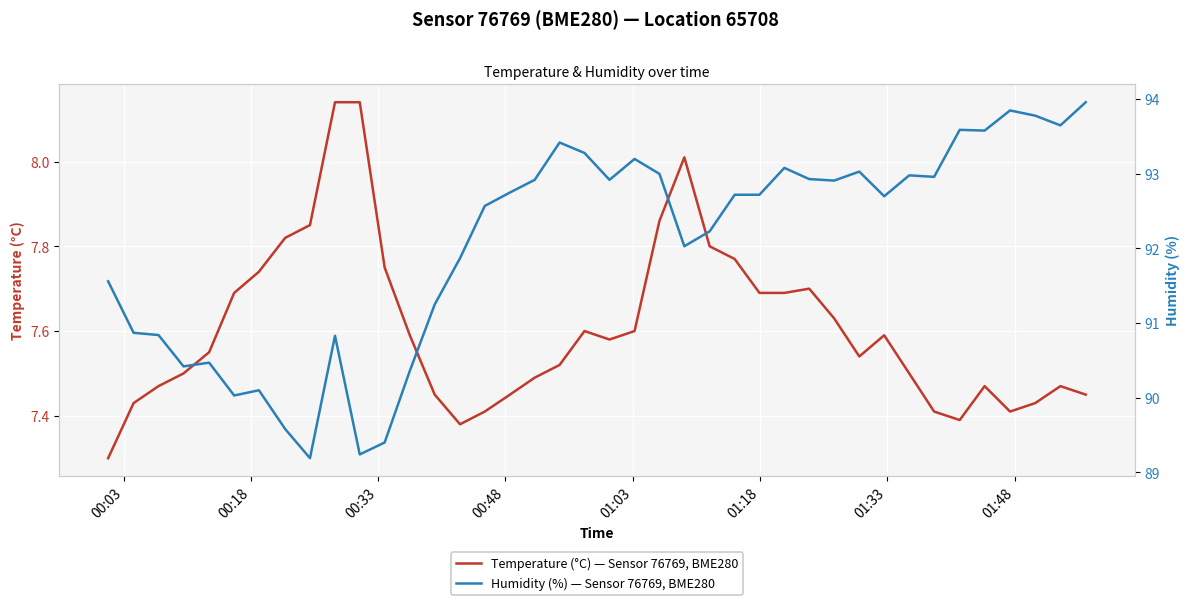

The temperature series shows 3.3 at 00:03. True or false?

False